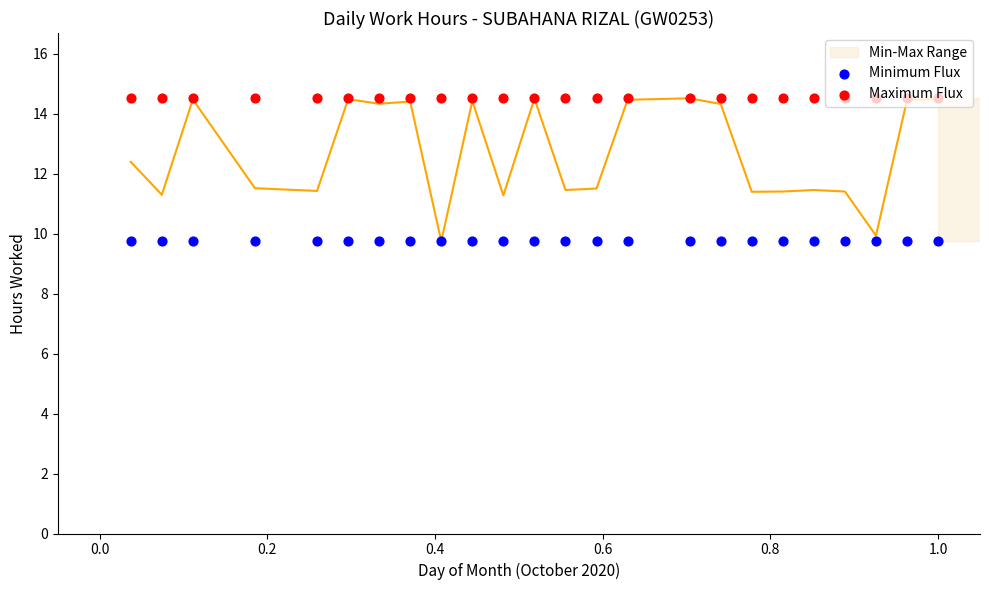

Which series has the largest total across all categories?

Maximum Flux